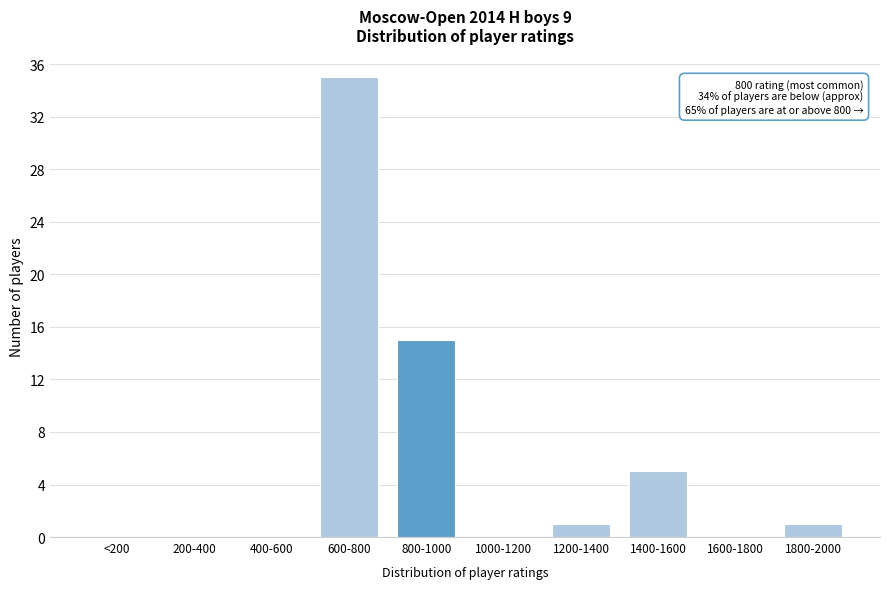

Reading left to right, list all the values displayed in this chart.

<200=0	200-400=0	400-600=0	600-800=35	800-1000=15	1000-1200=0	1200-1400=1	1400-1600=5	1600-1800=0	1800-2000=1